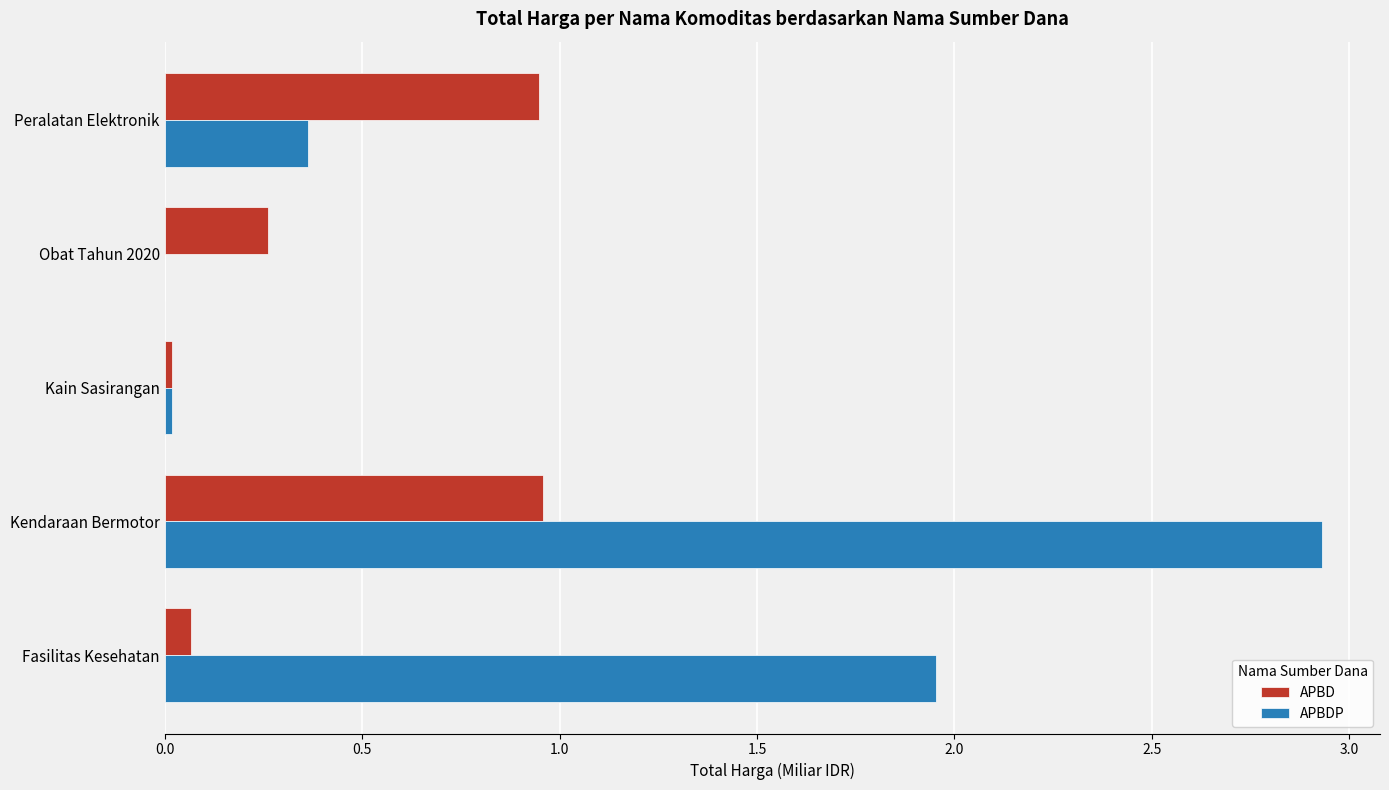

Where is APBDP nearest to the value 1?

Peralatan Elektronik